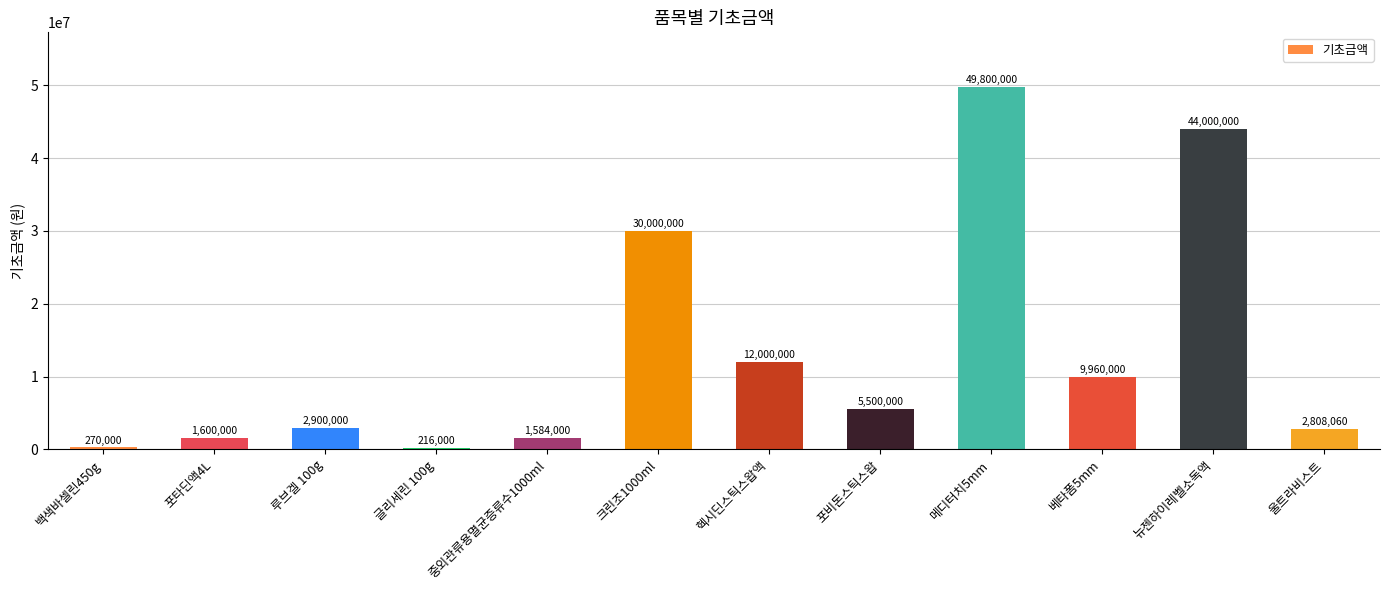

What is the sum of the values at 메디터치5mm and 헥시딘스틱스왑액?

61800000